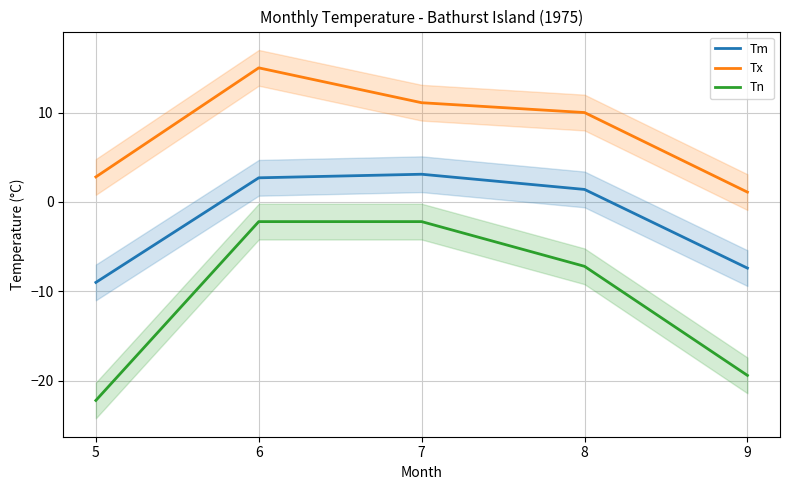

Which series changed the most between 5 and 6?

Tn